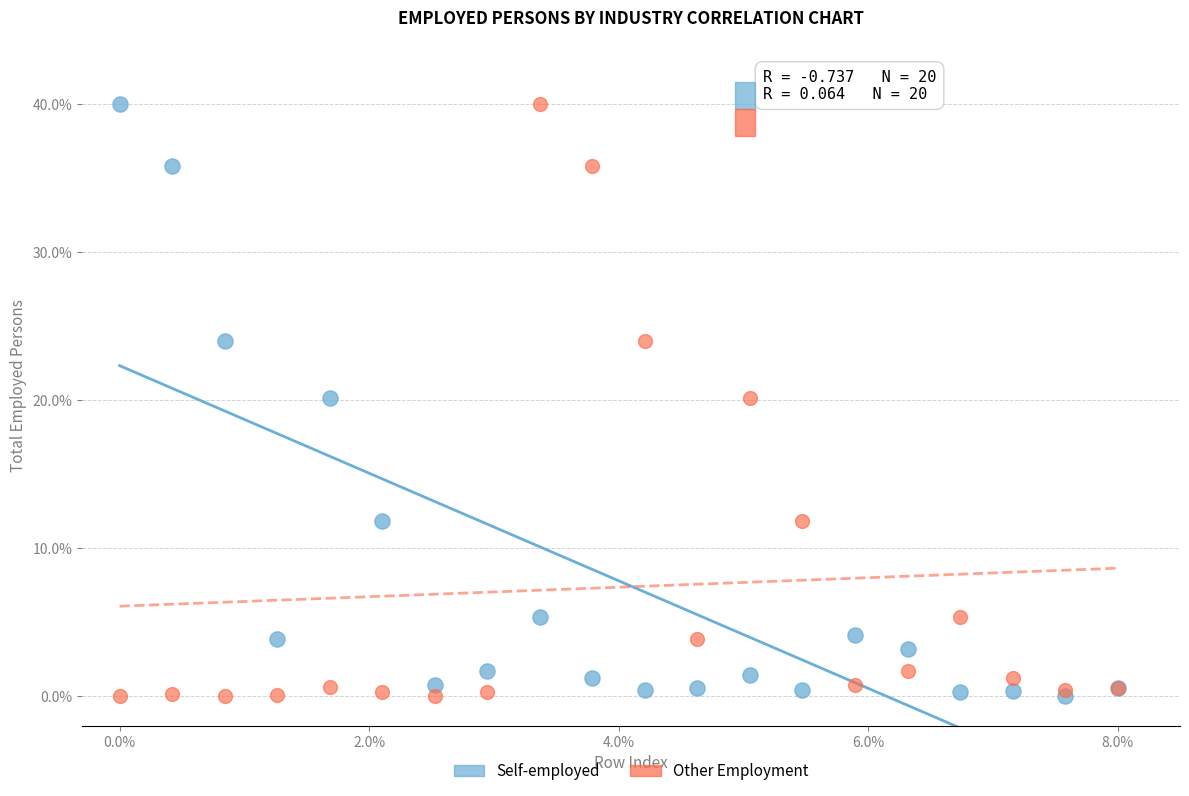

What are all the series names shown in the legend?

Self-employed, Other Employment